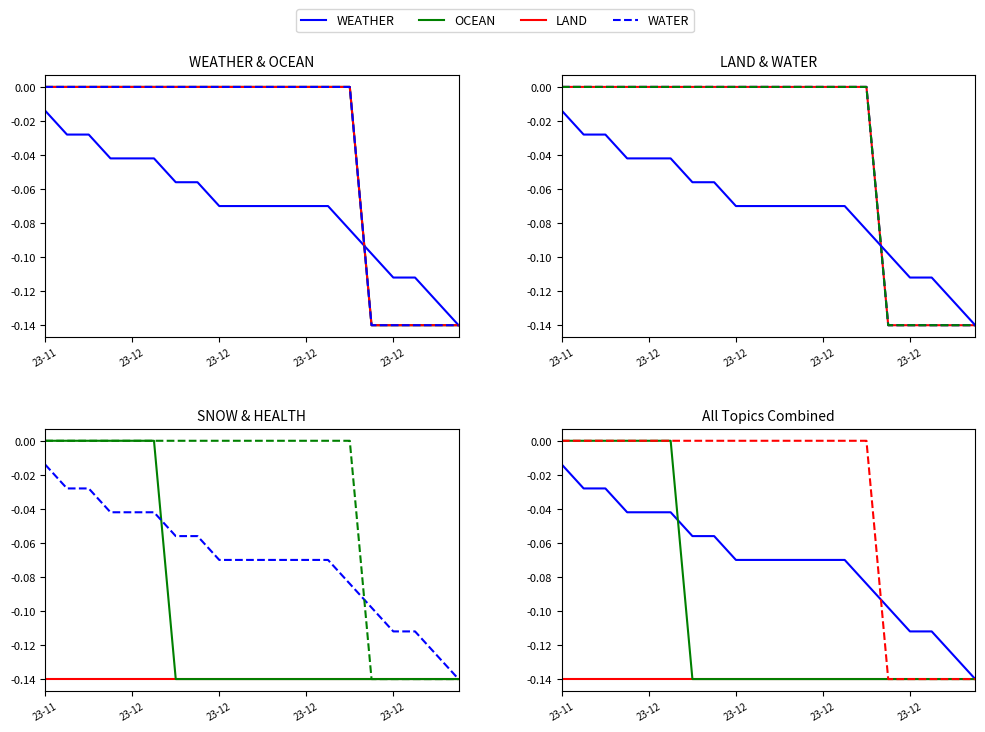

What is the minimum value for LAND?

-0.1